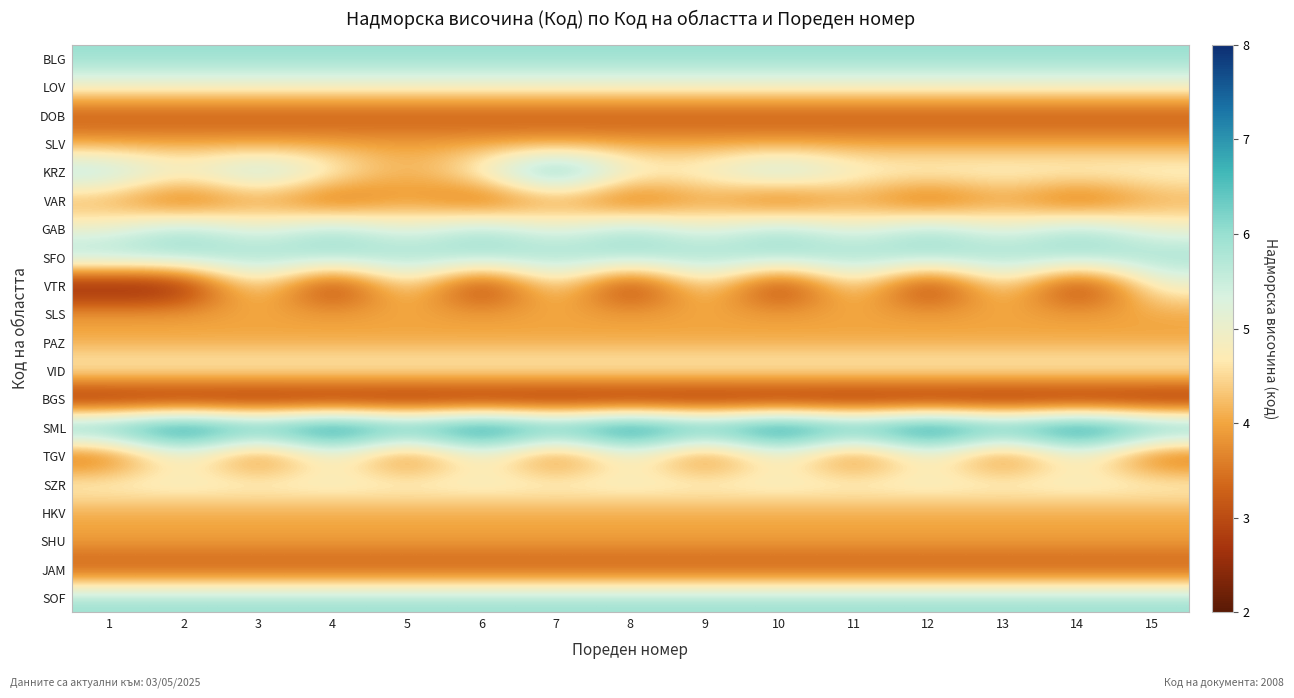

Reading left to right, what are all the values shown in this chart?

BLG: 1=6	2=6	3=6	4=6	5=6	6=6	7=6	8=6	9=6	10=6	11=6	12=6	13=6	14=6	15=6
LOV: 1=5	2=5	3=5	4=5	5=5	6=5	7=5	8=5	9=5	10=5	11=5	12=5	13=5	14=5	15=5
DOB: 1=3	2=3	3=3	4=3	5=3	6=3	7=3	8=3	9=3	10=3	11=3	12=3	13=3	14=3	15=3
SLV: 1=4	2=4	3=4	4=4	5=4	6=4	7=4	8=4	9=4	10=4	11=4	12=4	13=4	14=4	15=4
KRZ: 1=6	2=5	3=6	4=5	5=4	6=5	7=7	8=5	9=5	10=6	11=5	12=5	13=5	14=5	15=5
VAR: 1=4	2=3	3=4	4=3	5=4	6=3	7=4	8=3	9=4	10=3	11=4	12=3	13=4	14=3	15=4
GAB: 1=5	2=6	3=5	4=6	5=5	6=6	7=5	8=6	9=5	10=6	11=5	12=6	13=5	14=6	15=5
SFO: 1=6	2=6	3=6	4=6	5=6	6=6	7=6	8=6	9=6	10=6	11=6	12=6	13=6	14=6	15=6
VTR: 1=2	2=2	3=5	4=2	5=5	6=2	7=5	8=2	9=5	10=2	11=5	12=2	13=5	14=2	15=5
SLS: 1=4	2=4	3=4	4=4	5=4	6=4	7=4	8=4	9=4	10=4	11=4	12=4	13=4	14=4	15=4
PAZ: 1=4	2=4	3=4	4=4	5=4	6=4	7=4	8=4	9=4	10=4	11=4	12=4	13=4	14=4	15=4
VID: 1=5	2=5	3=5	4=5	5=5	6=5	7=5	8=5	9=5	10=5	11=5	12=5	13=5	14=5	15=5
BGS: 1=2	2=2	3=2	4=2	5=2	6=2	7=2	8=2	9=2	10=2	11=2	12=2	13=2	14=2	15=2
SML: 1=7	2=8	3=7	4=8	5=7	6=8	7=7	8=8	9=7	10=8	11=7	12=8	13=7	14=8	15=7
TGV: 1=3	2=5	3=3	4=5	5=3	6=5	7=3	8=5	9=3	10=5	11=3	12=5	13=3	14=5	15=3
SZR: 1=5	2=5	3=5	4=5	5=5	6=5	7=5	8=5	9=5	10=5	11=5	12=5	13=5	14=5	15=5
HKV: 1=4	2=4	3=4	4=4	5=4	6=4	7=4	8=4	9=4	10=4	11=4	12=4	13=4	14=4	15=4
SHU: 1=4	2=4	3=4	4=4	5=4	6=4	7=4	8=4	9=4	10=4	11=4	12=4	13=4	14=4	15=4
JAM: 1=3	2=3	3=3	4=3	5=3	6=3	7=3	8=3	9=3	10=3	11=3	12=3	13=3	14=3	15=3
SOF: 1=6	2=6	3=6	4=6	5=6	6=6	7=6	8=6	9=6	10=6	11=6	12=6	13=6	14=6	15=6